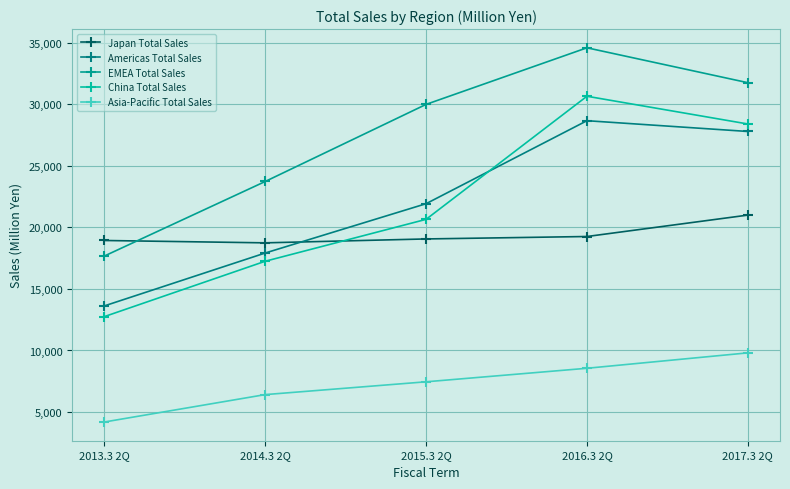

Where is the first local maximum for China Total Sales?

2016.3 2Q